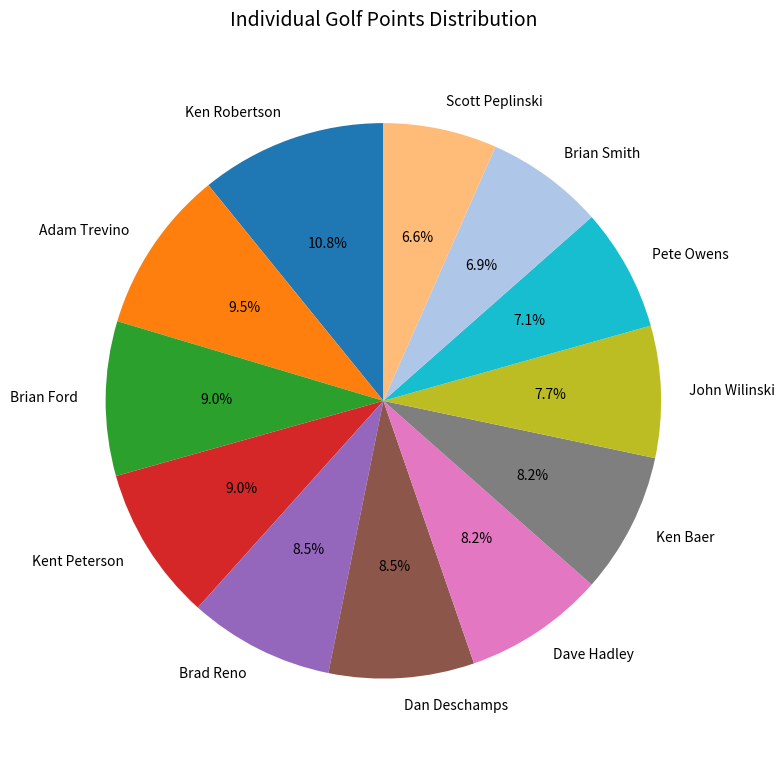

Is there a majority slice in this chart?

No